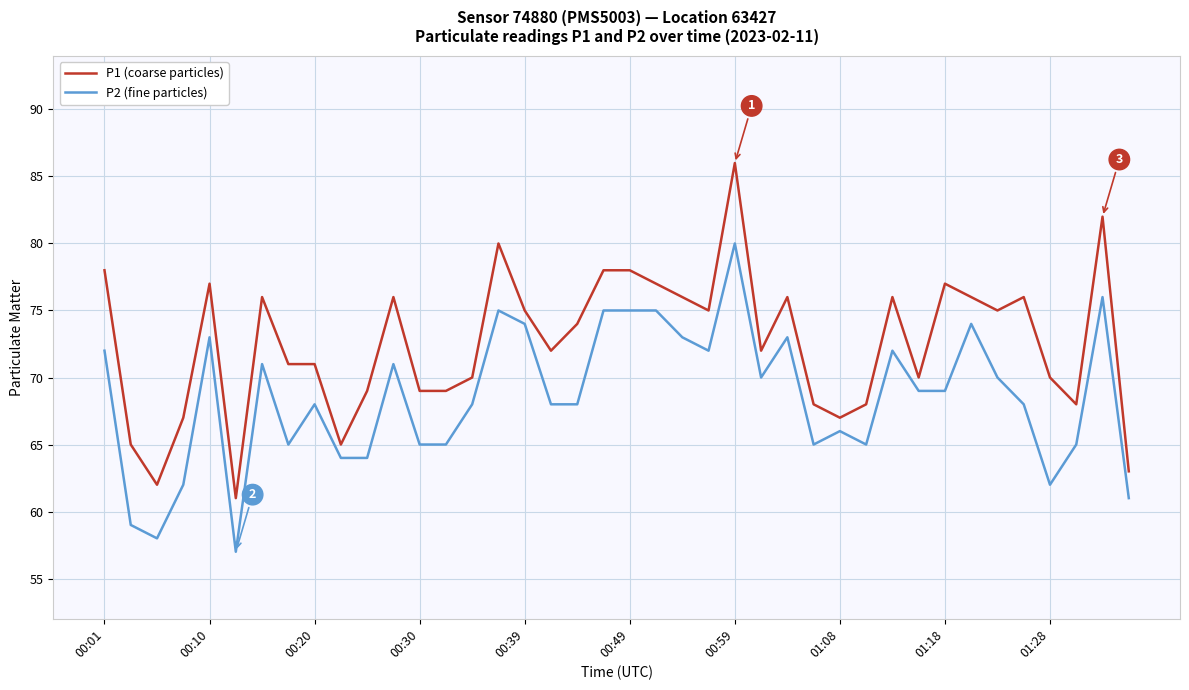

What is the difference between the maximum and minimum values in the P2 (fine particles) series?

23